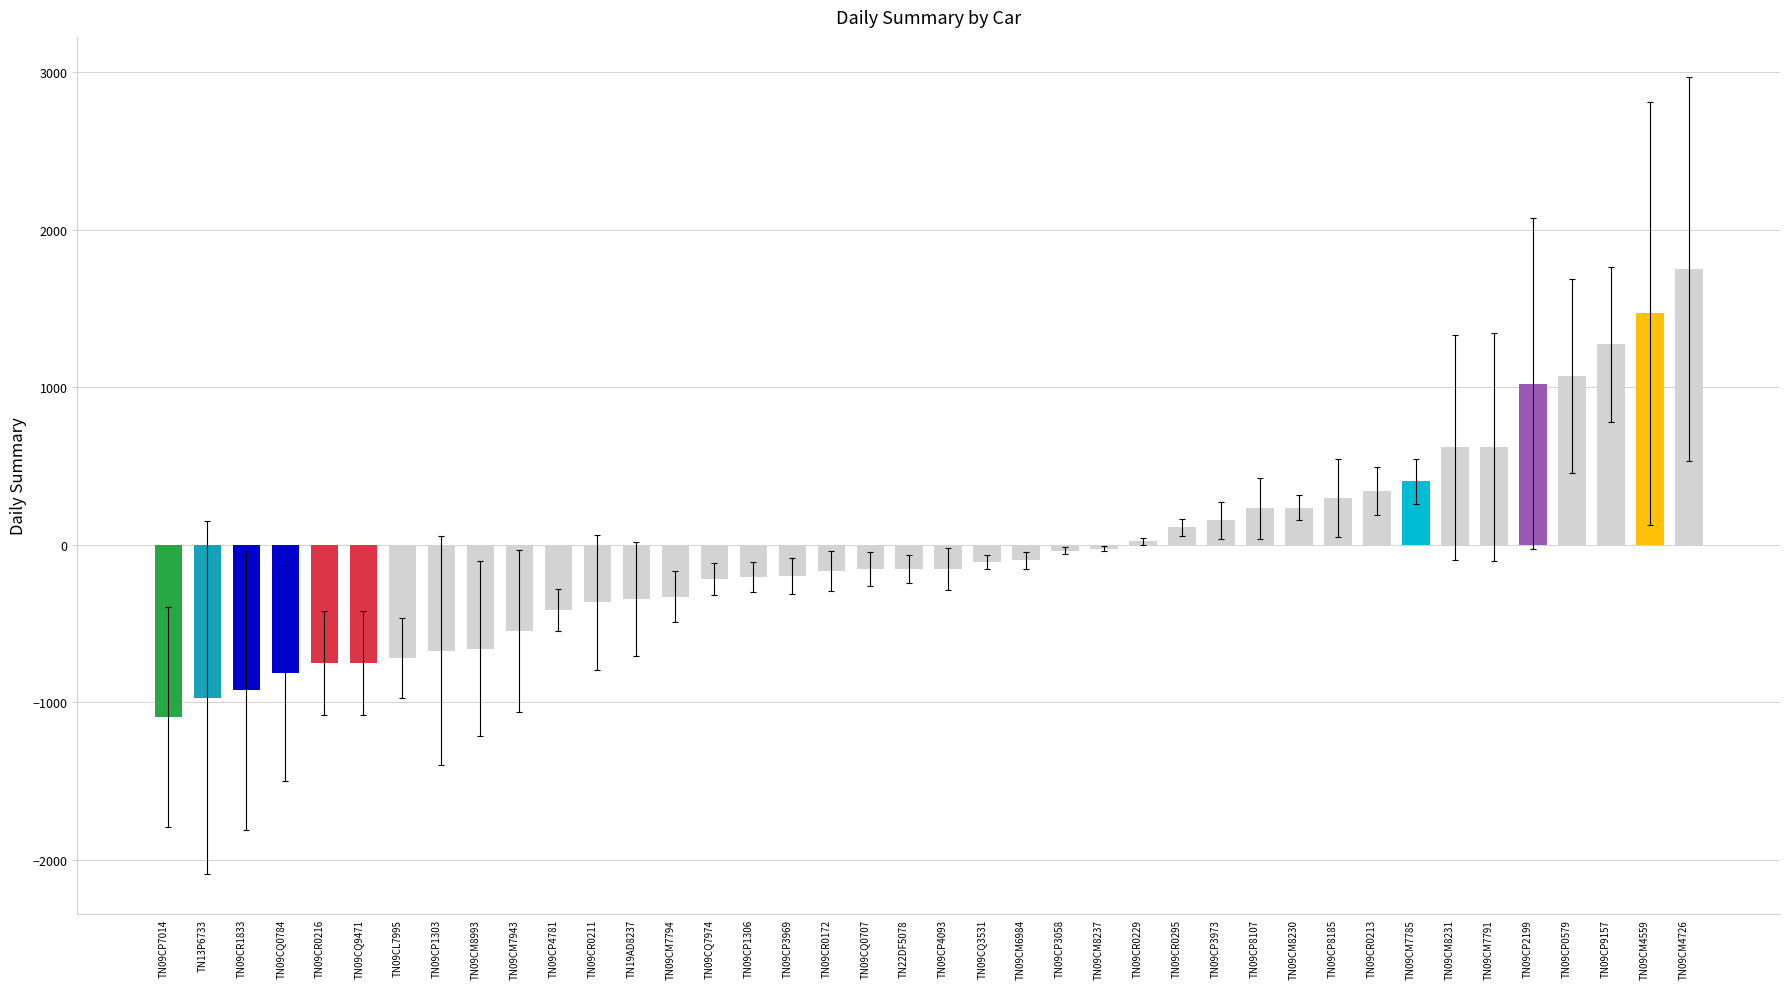

Between TN09CQ3531 and TN09CP8107, which is larger?

TN09CP8107